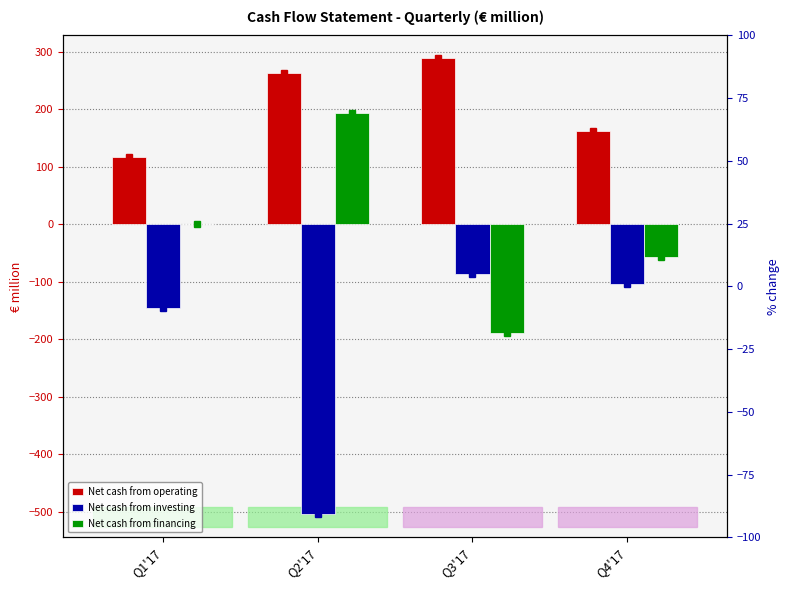

Where is Net cash from operating nearest to the value 203?

Q4'17